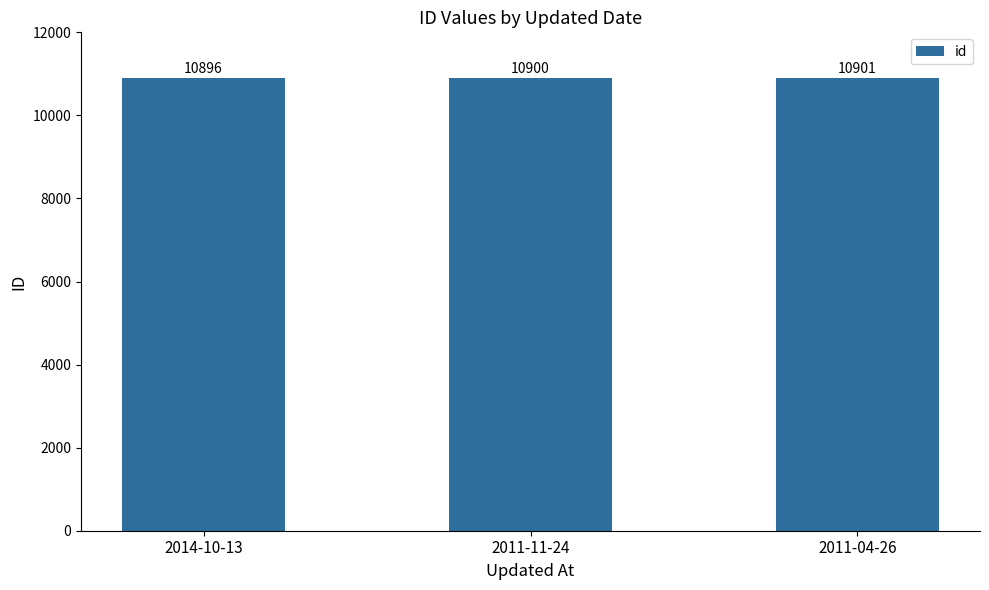

Reading left to right, what are all the values shown in this chart?

2014-10-13=10896	2011-11-24=10900	2011-04-26=10901